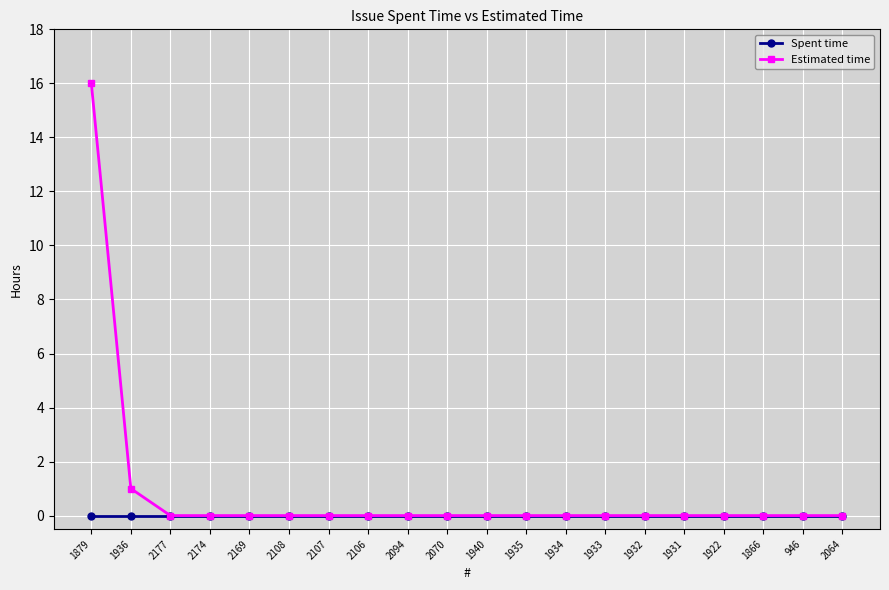

List the series in order of their peak value, lowest first.

Spent time, Estimated time